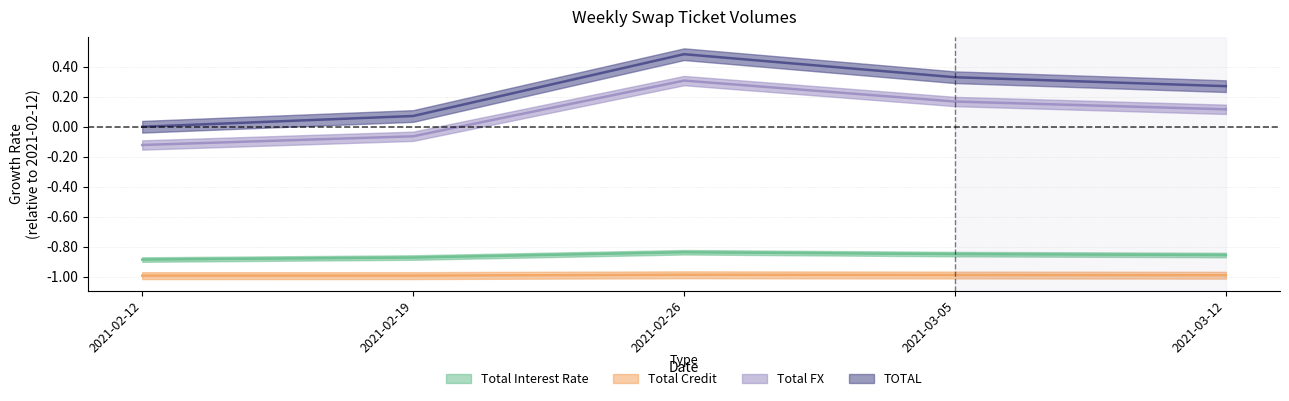

Count the number of data series in this chart.

4